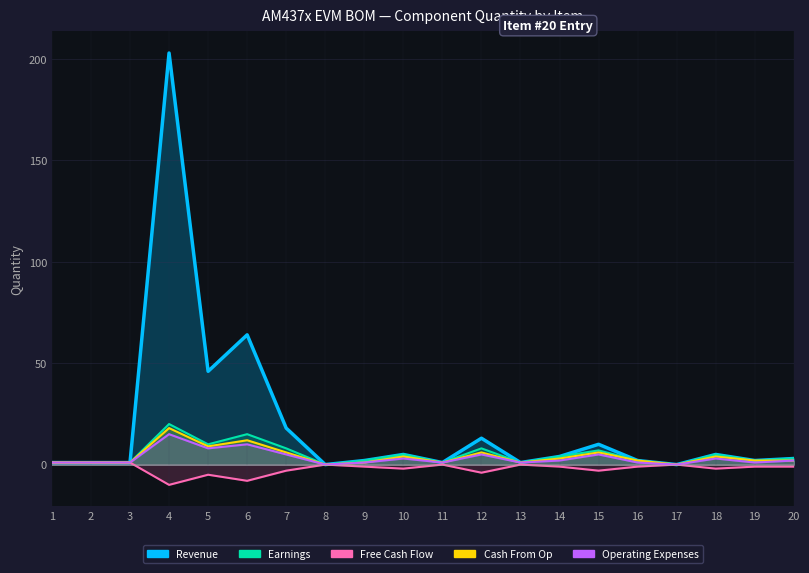

What is the average value of the Cash From Op series?

4